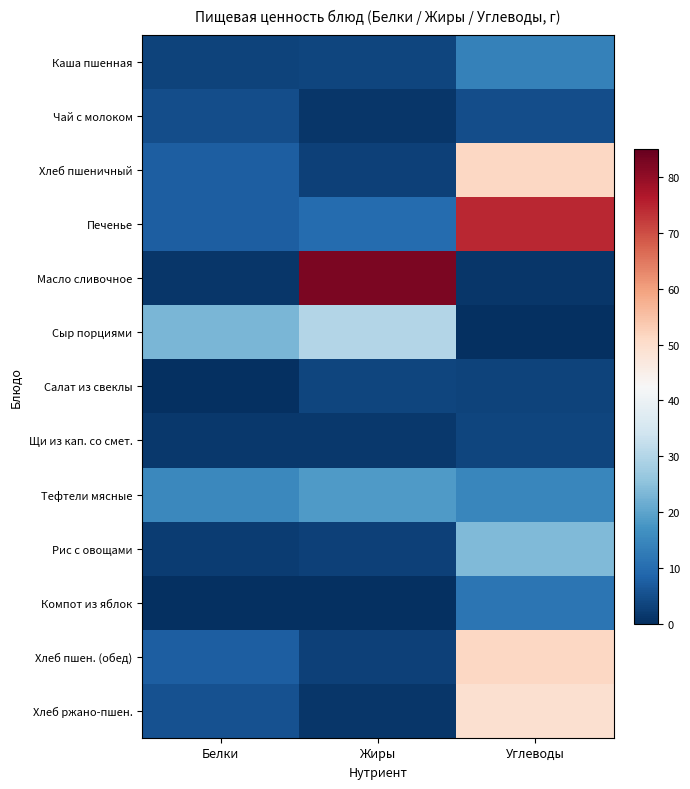

What is the total value across all series at Жиры?

160.4